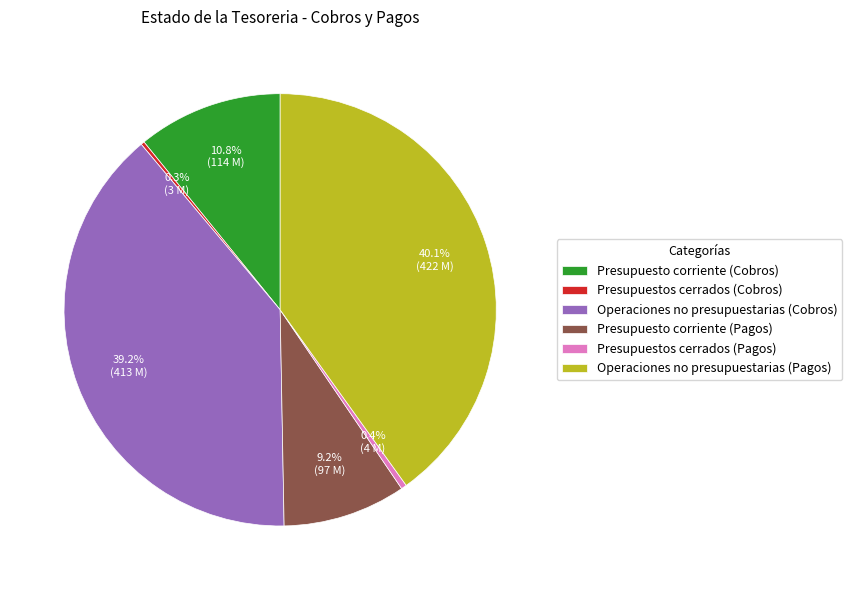

How much of the chart is everything except Operaciones no presupuestarias (Pagos)?

59.9%